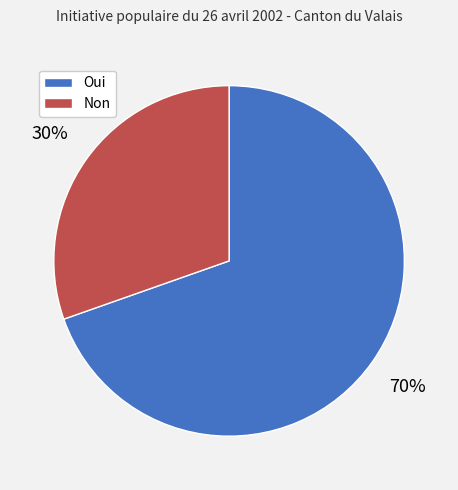

To the nearest percent, what is the combined percentage of Oui and Non?

100%